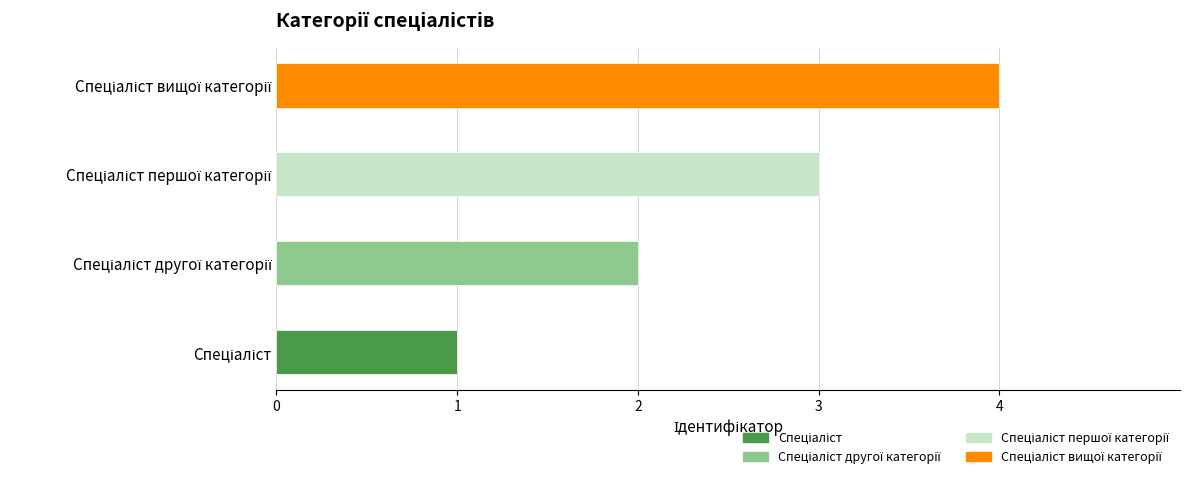

Which has a higher value, Спеціаліст другої категорії or Спеціаліст першої категорії?

Спеціаліст першої категорії